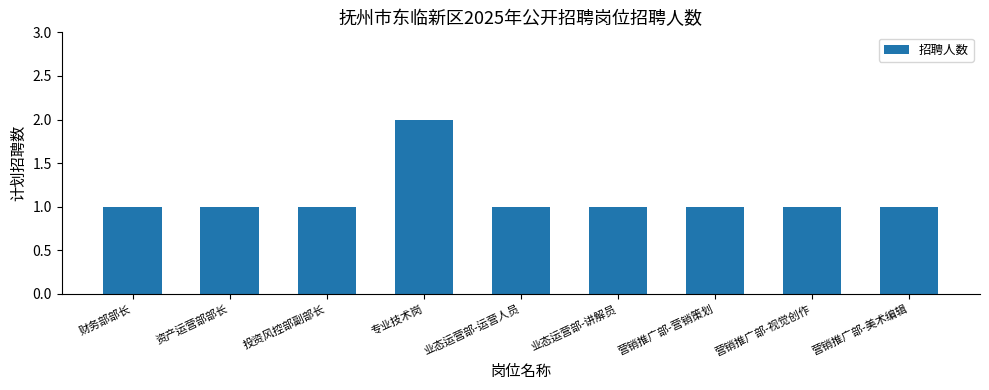

What is the greatest value displayed?

2